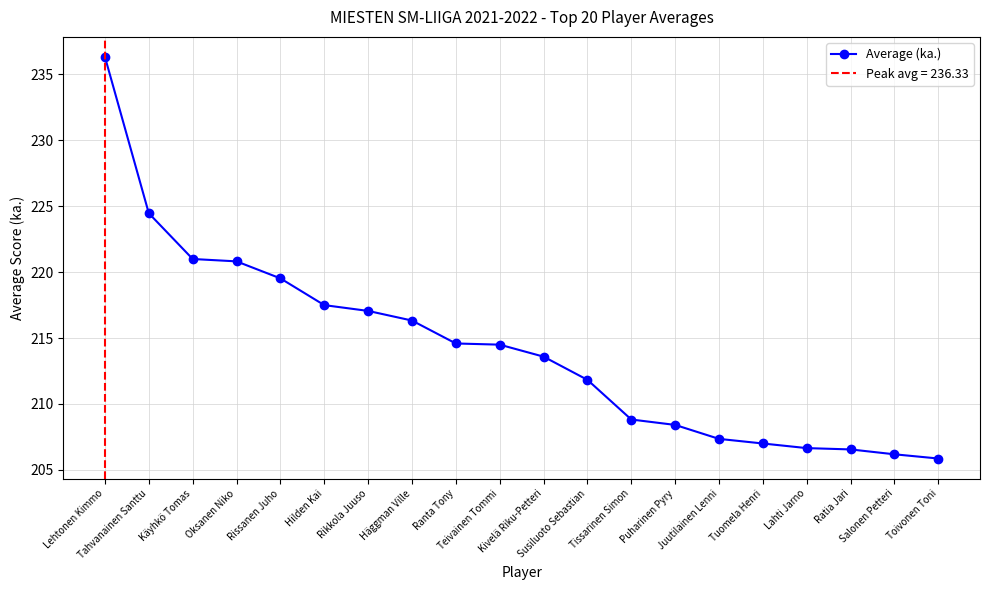

List the labels in order of value, smallest first.

Toivonen Toni, Salonen Petteri, Ratia Jari, Lahti Jarno, Tuomela Henri, Juutilainen Lenni, Puharinen Pyry, Tissarinen Simon, Susiluoto Sebastian, Kivelä Riku-Petteri, Teivainen Tommi, Ranta Tony, Häggman Ville, Rikkola Juuso, Hilden Kai, Rissanen Juho, Oksanen Niko, Käyhkö Tomas, Tahvanainen Santtu, Lehtonen Kimmo